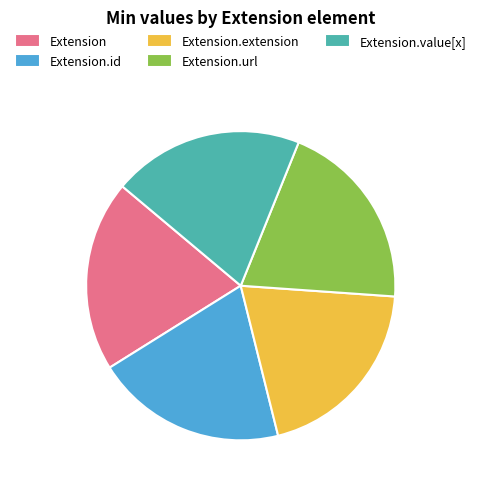

Combined, do Extension.value[x] and Extension.extension account for over 50%?

No